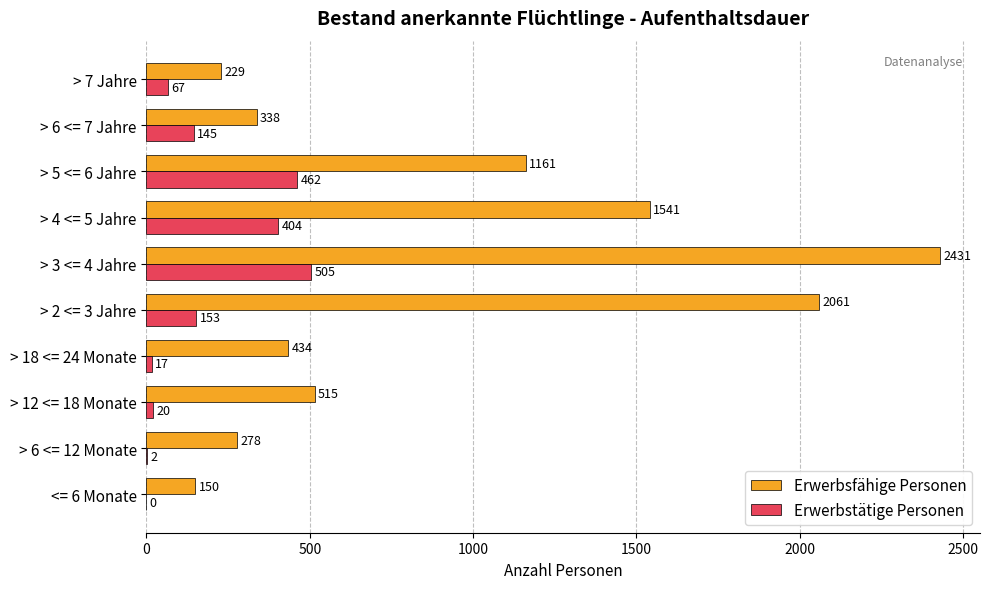

Which series changed the most between > 2 <= 3 Jahre and > 6 <= 7 Jahre?

Erwerbsfähige Personen